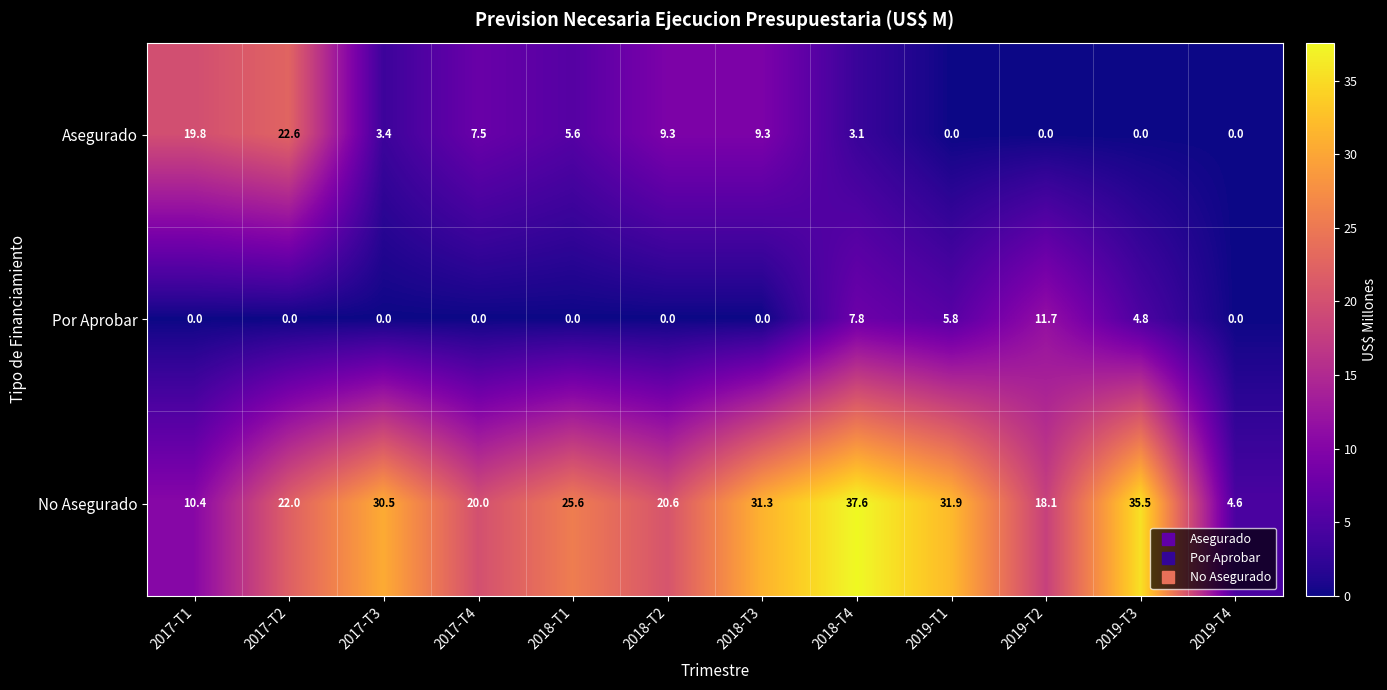

Which series changed the most between 2017-T3 and 2018-T1?

No Asegurado